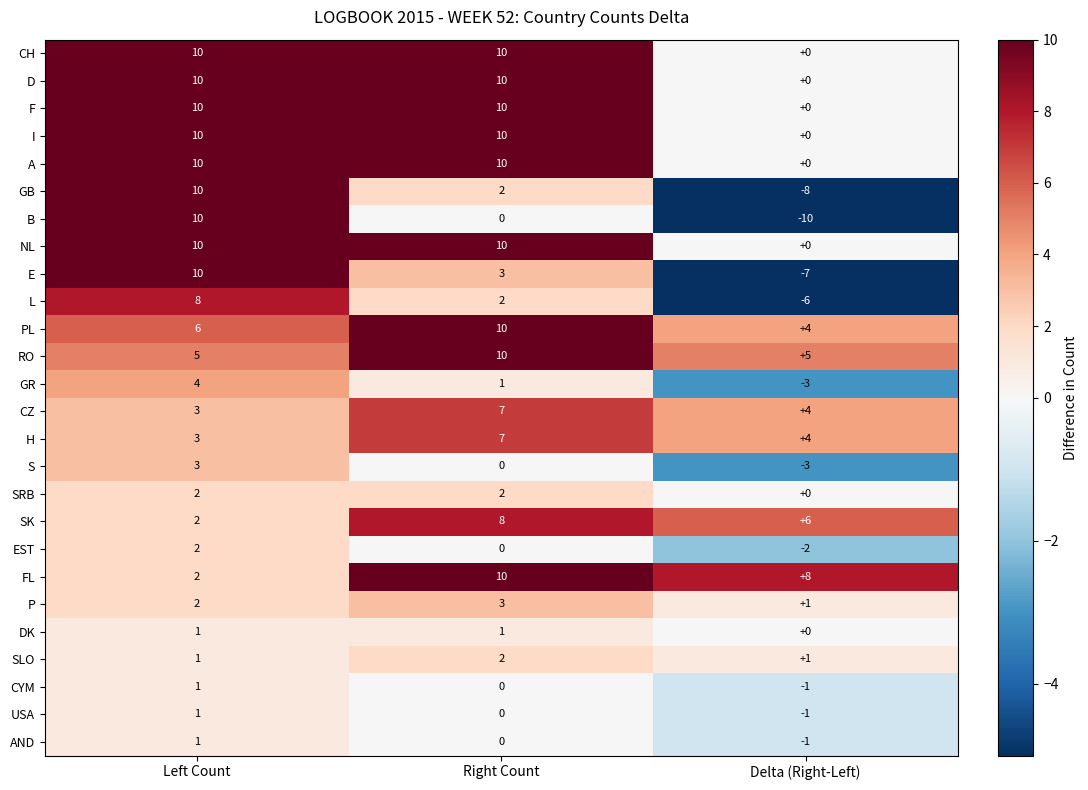

What is the spread (max minus min) of values at Left Count?

9